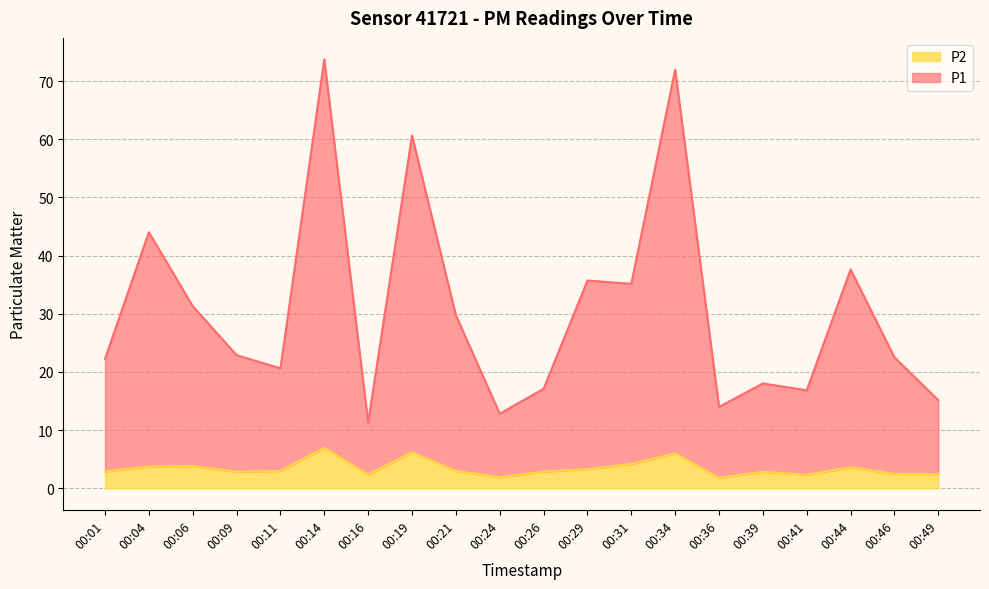

What is the value of the P2 point at the 12th from the left?

3.3